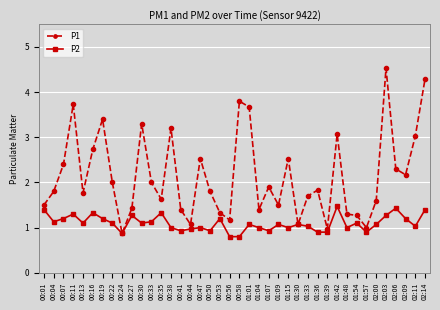

At 01:48, list the series in order from largest to smallest.

P1, P2